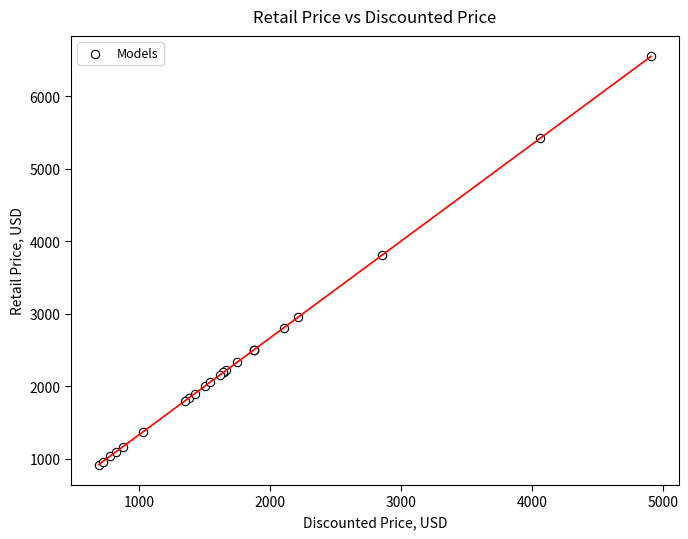

What Y value in the scatter plot is closest to 3733?

3809.7